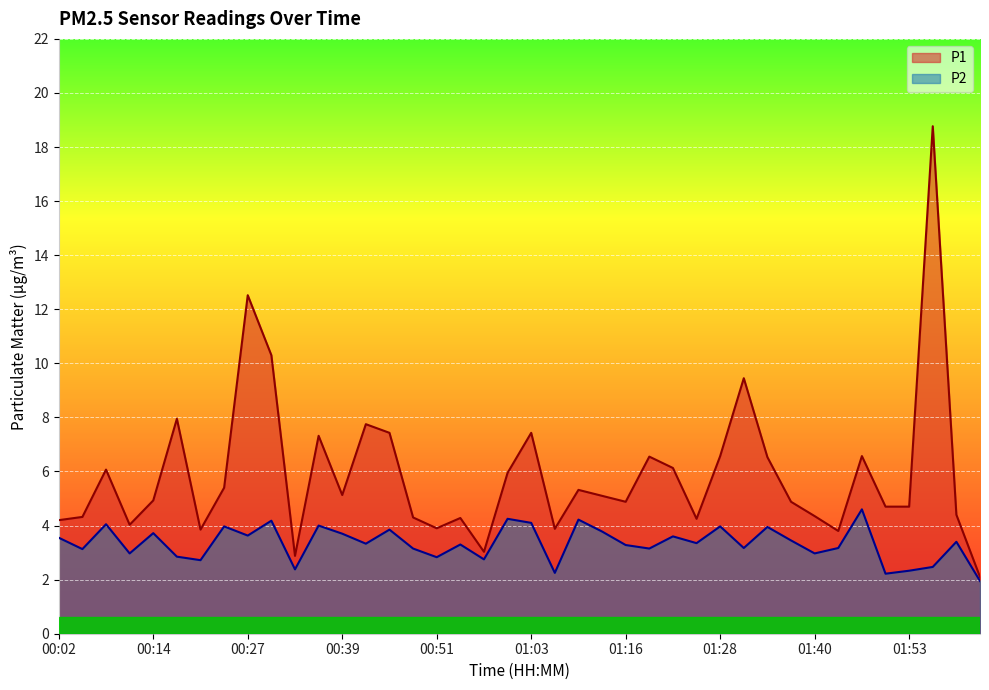

What is the minimum value shown in the chart?

1.9